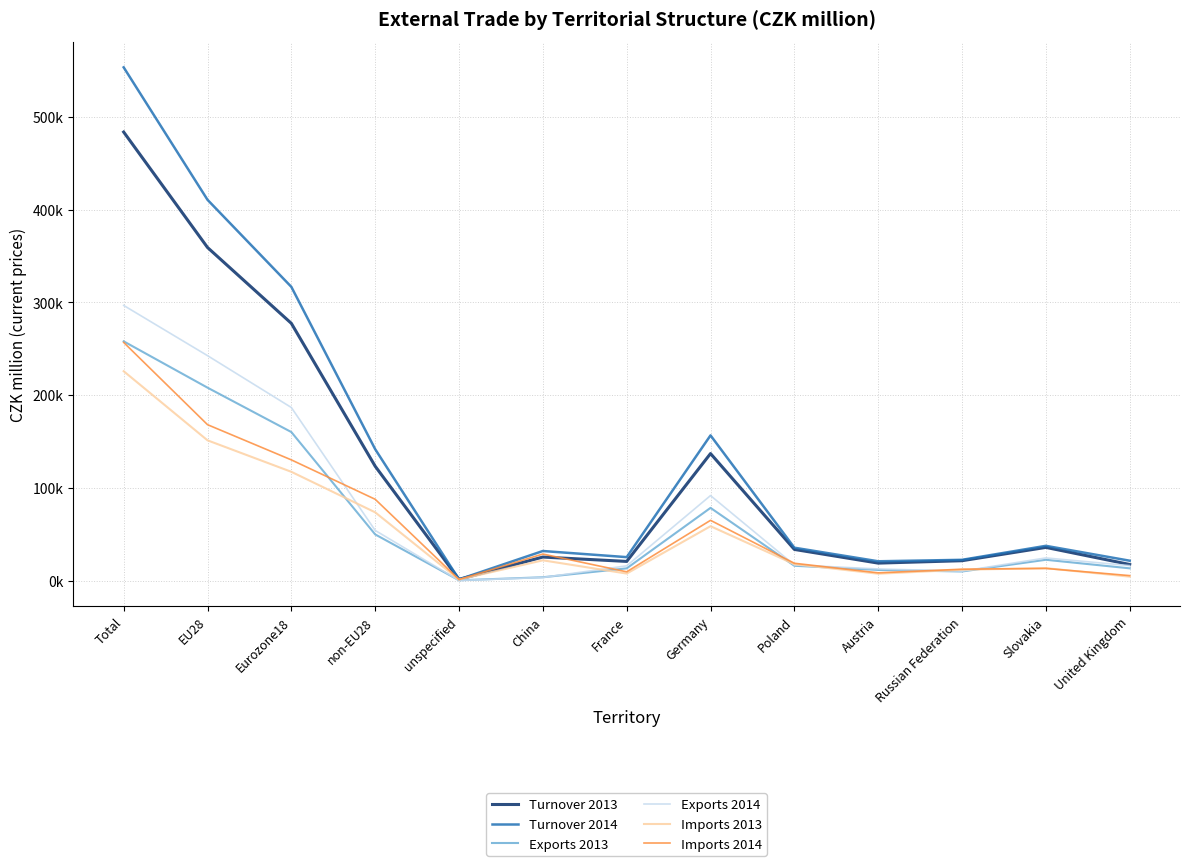

At which category does Exports 2013 reach its first local valley?

unspecified